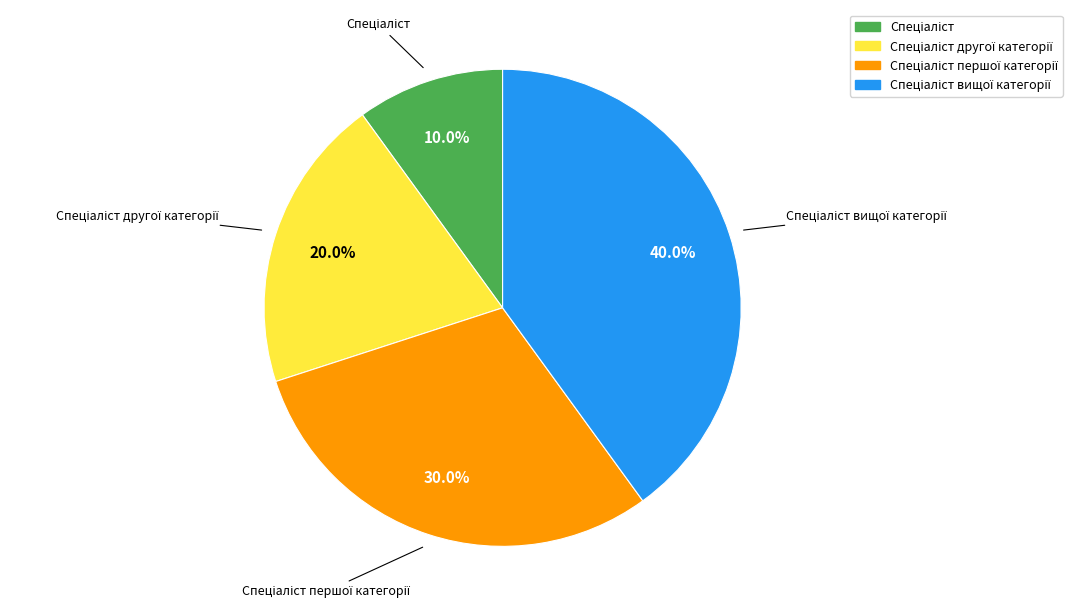

Is there any slice that represents more than half of the pie?

No